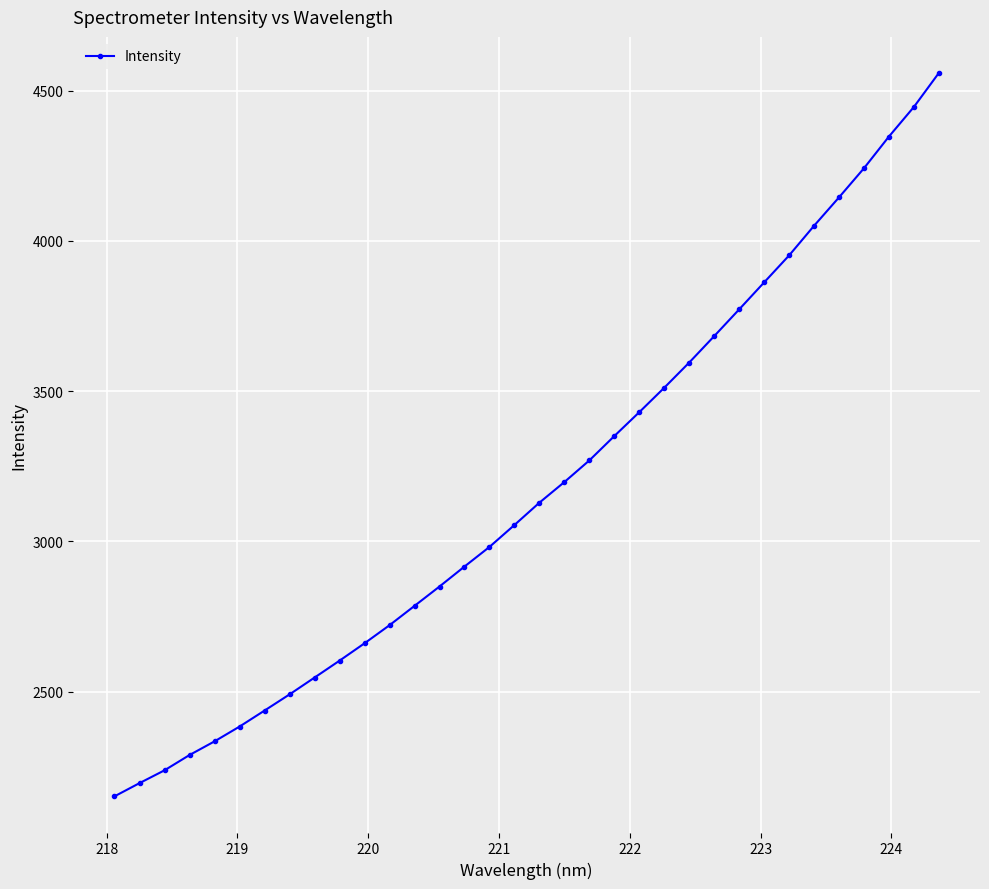

What is the value of the 18th point from the left?

3129.0